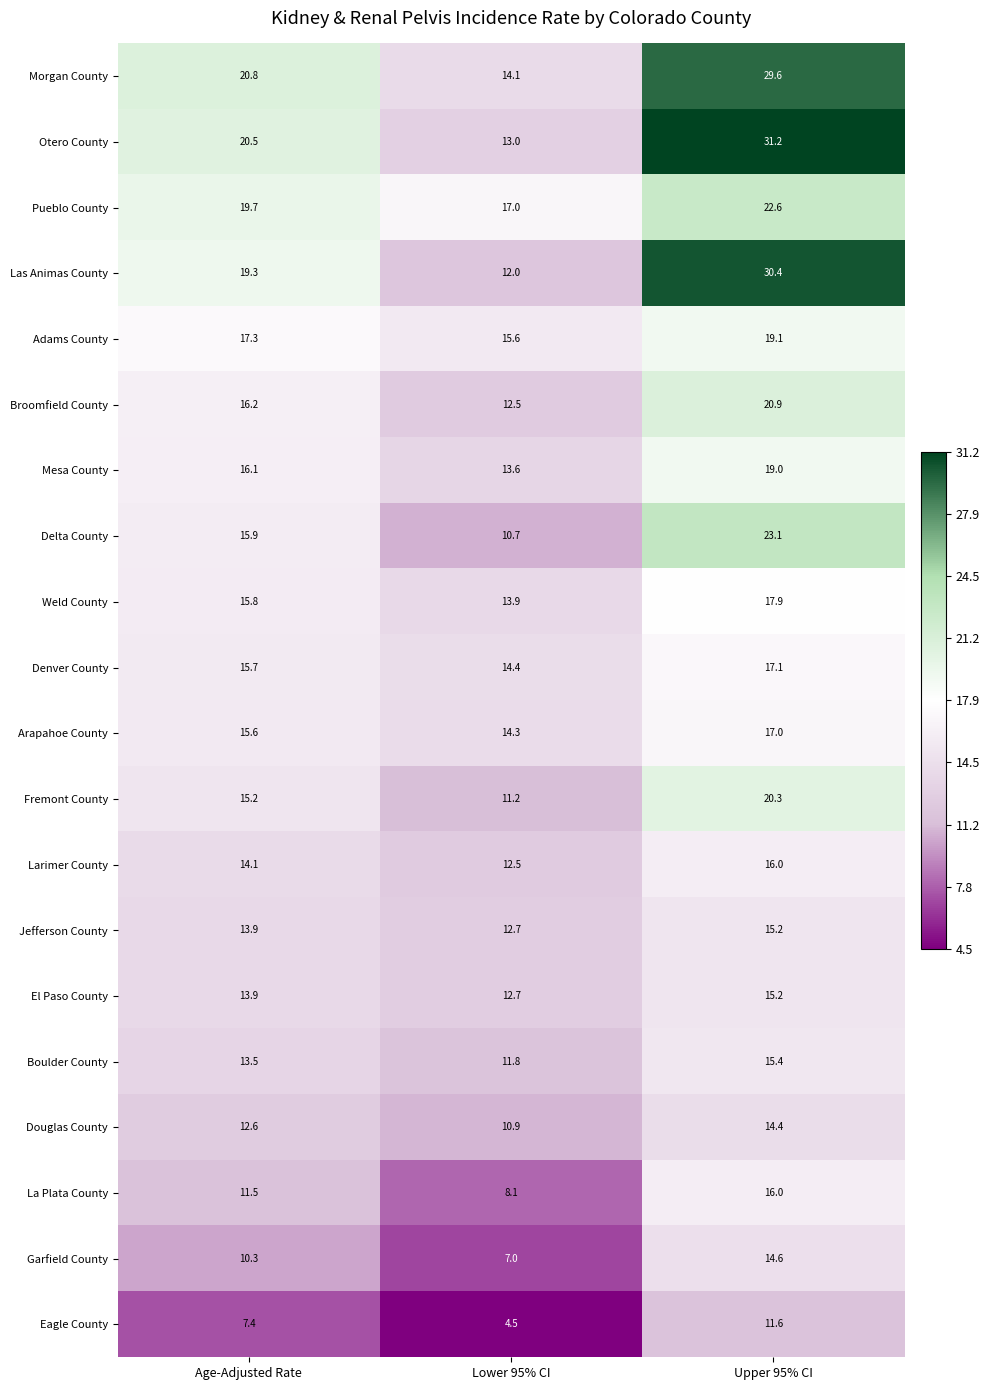

At which label does Adams County first exceed 17?

Age-Adjusted Rate